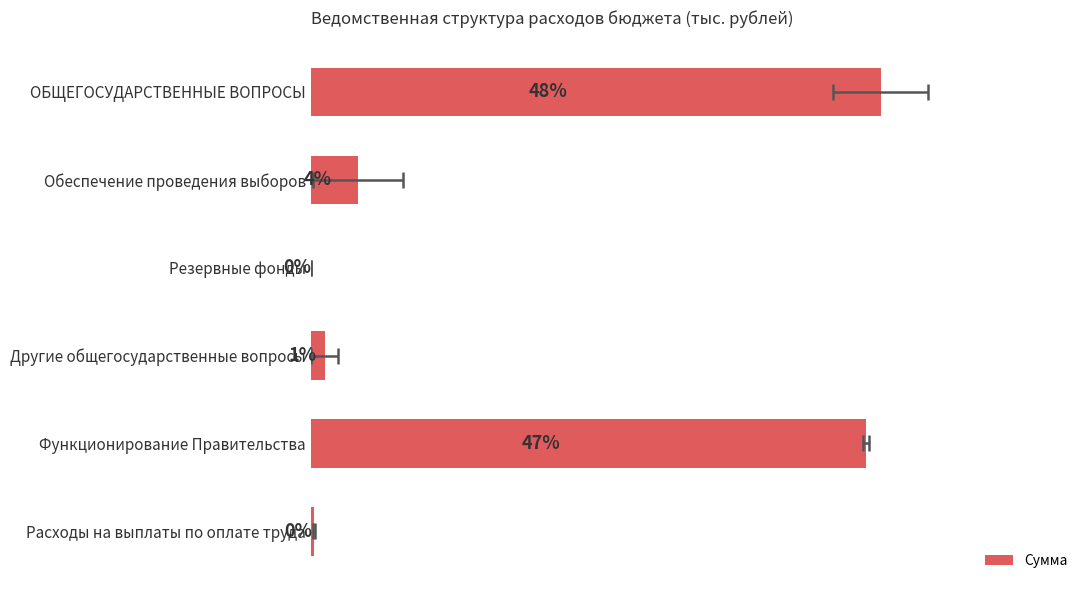

How many data points are less than 626?

3